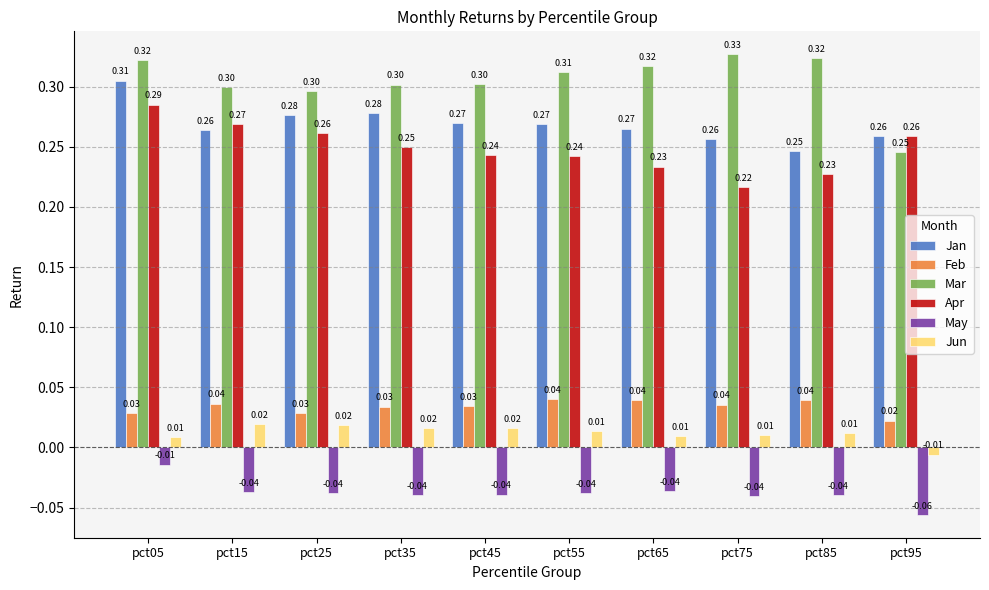

Which category has the lowest value across all series?

pct95